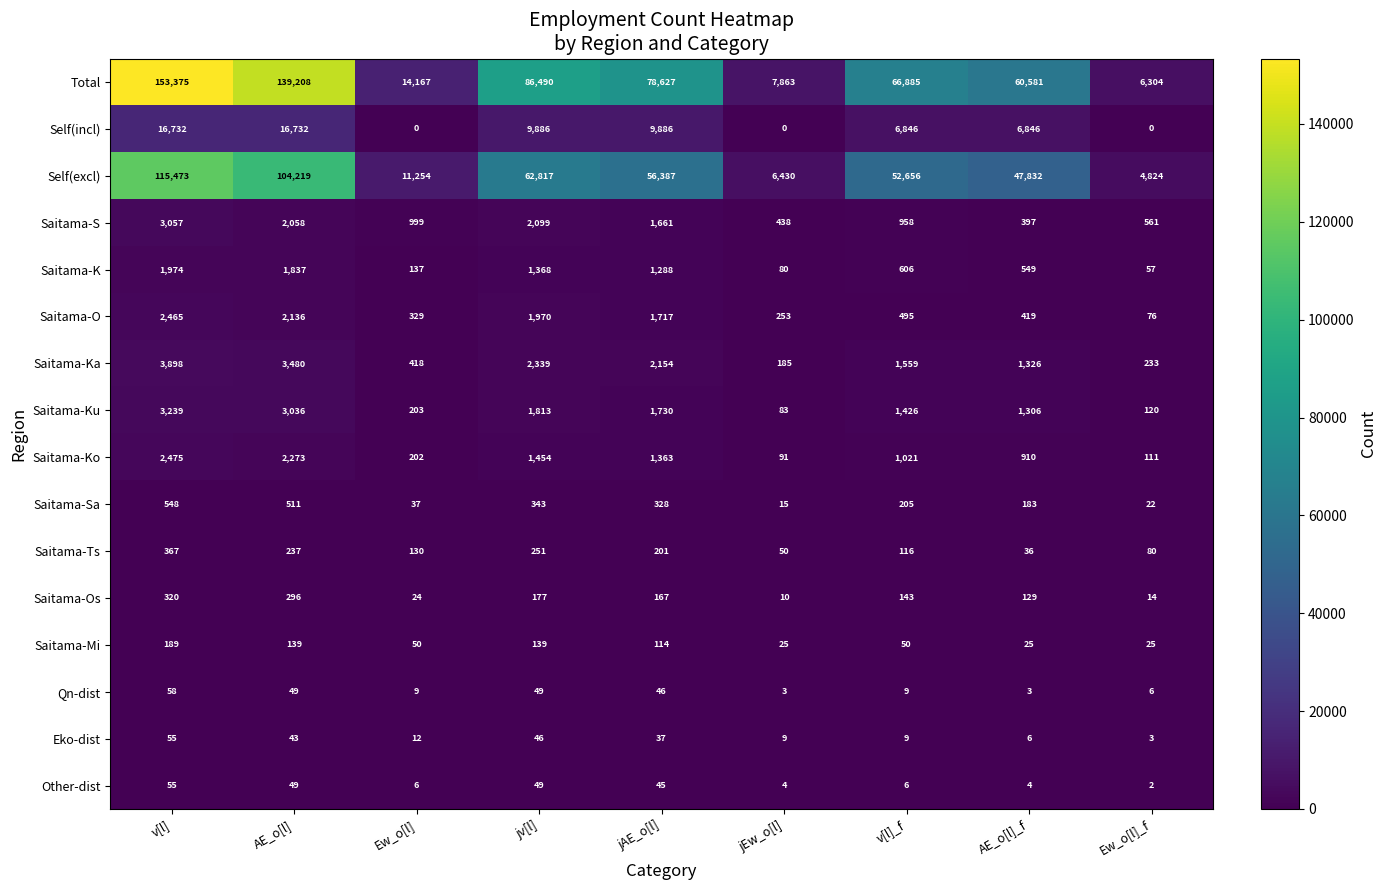

What is the sum of the Eko-dist values at Ew_o[l] and AE_o[l]?

55